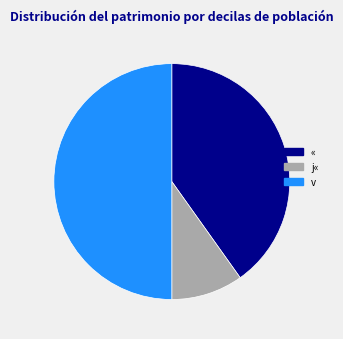

Do « and v together represent more than half of the pie?

Yes